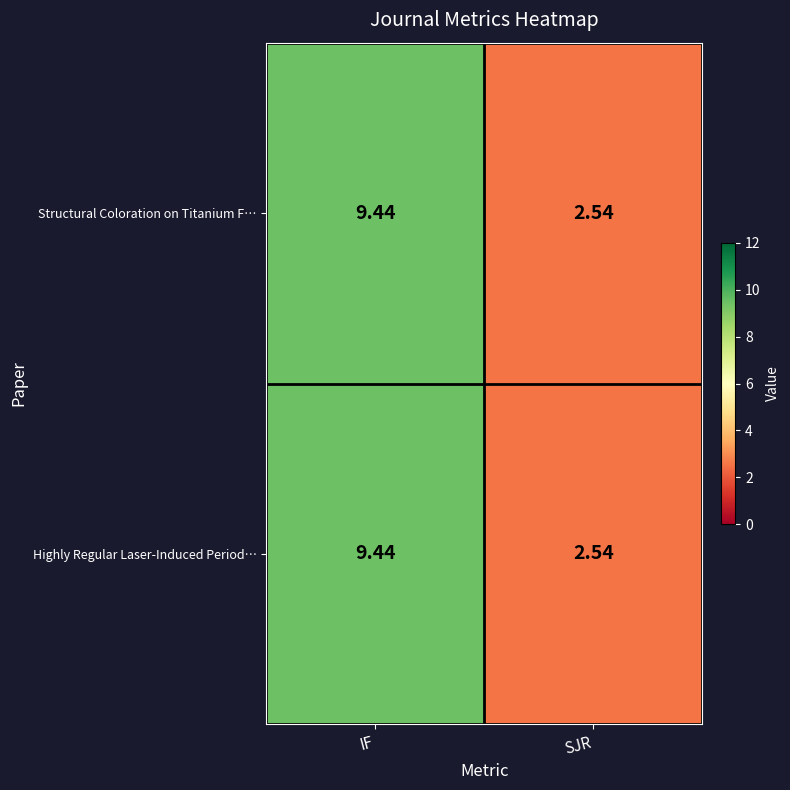

Where is Highly Regular Laser-Induced Period… nearest to the value 5?

SJR